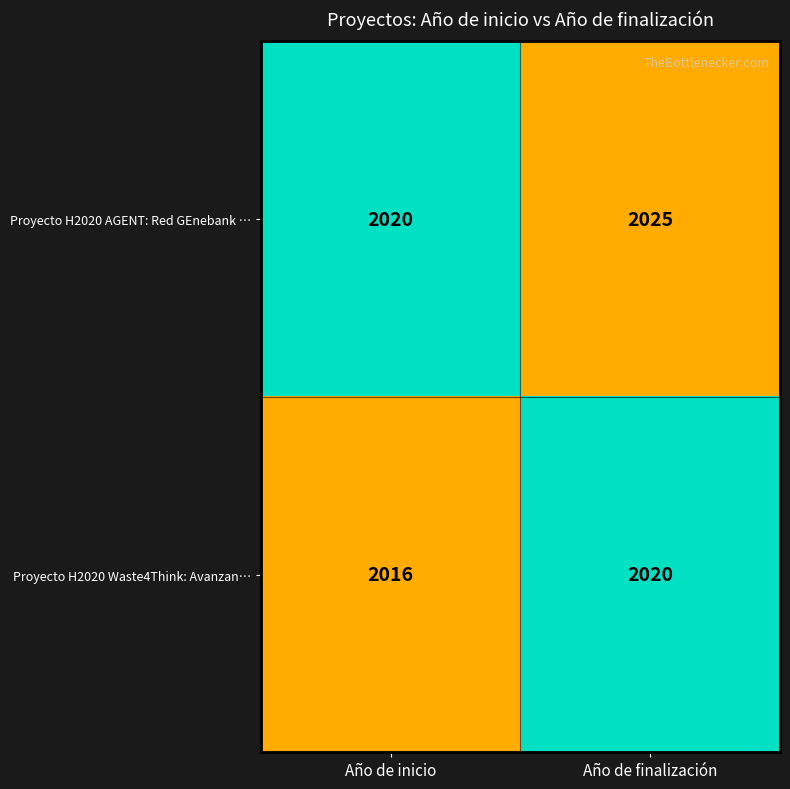

List the series in order of their peak value, lowest first.

Proyecto H2020 Waste4Think: Avanzan…, Proyecto H2020 AGENT: Red GEnebank …